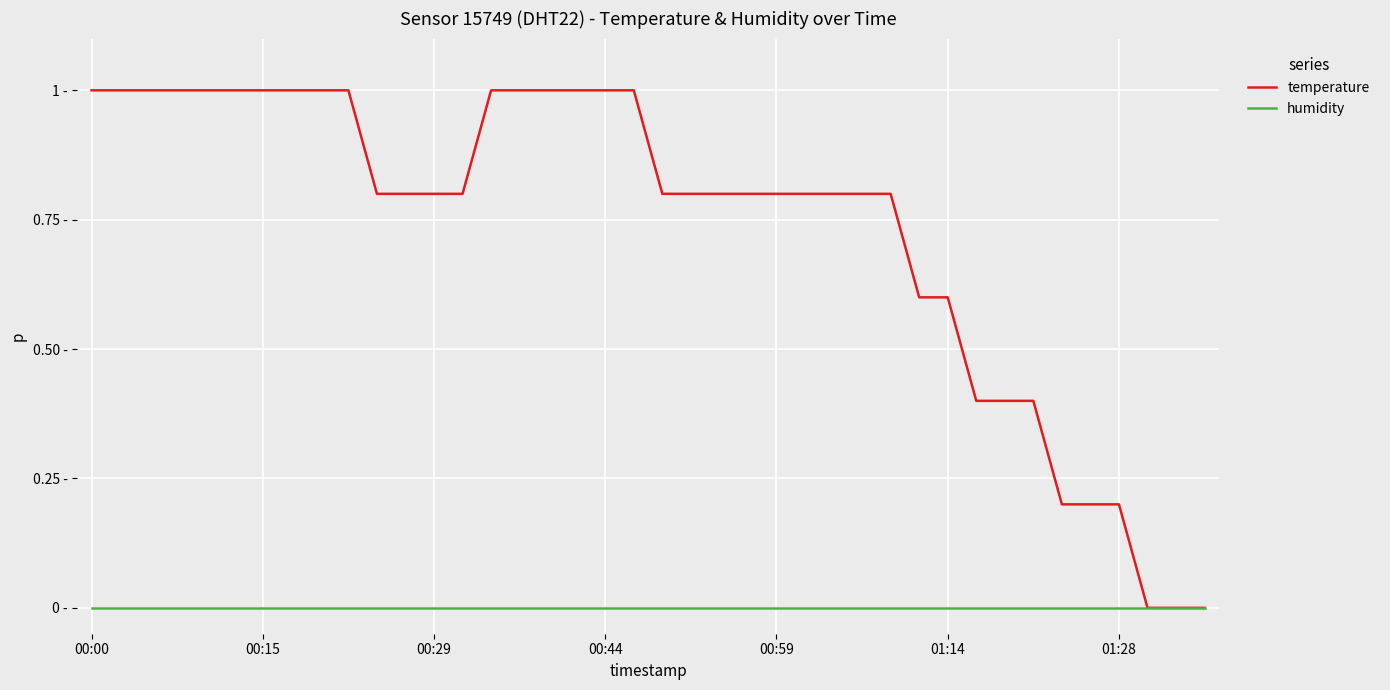

At which label does temperature reach its peak?

00:00